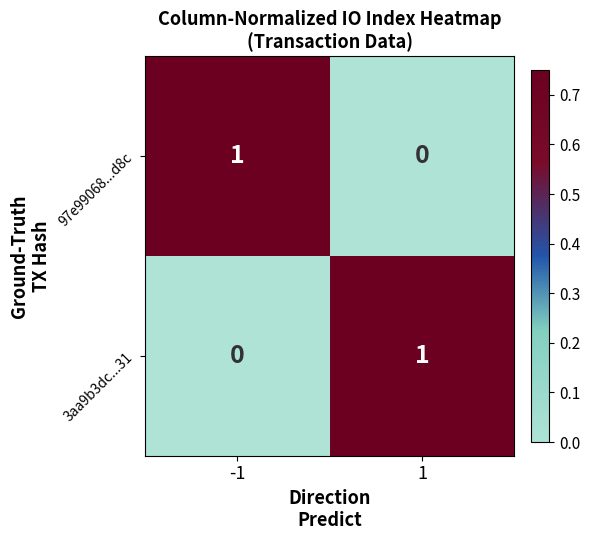

Is it true that 97e99068...d8c equals 1 at -1?

True